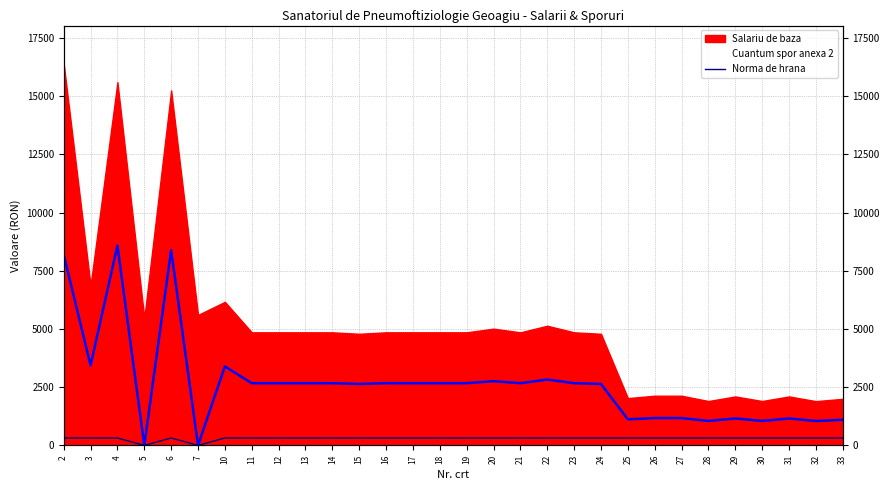

True or false: the data shows 119 at 16.

False